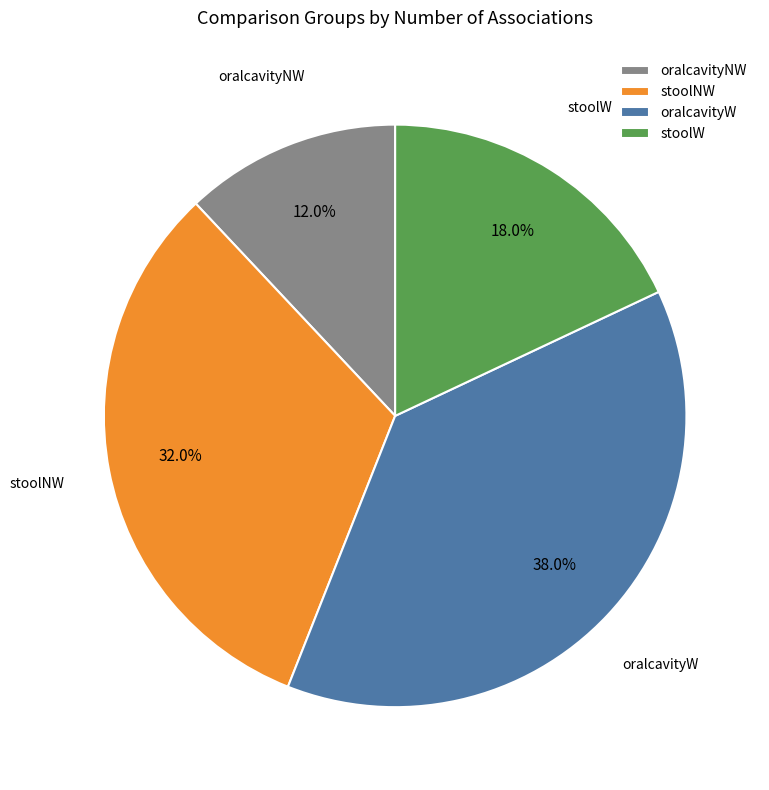

Rank the categories by value from highest to lowest.

oralcavityW, stoolNW, stoolW, oralcavityNW